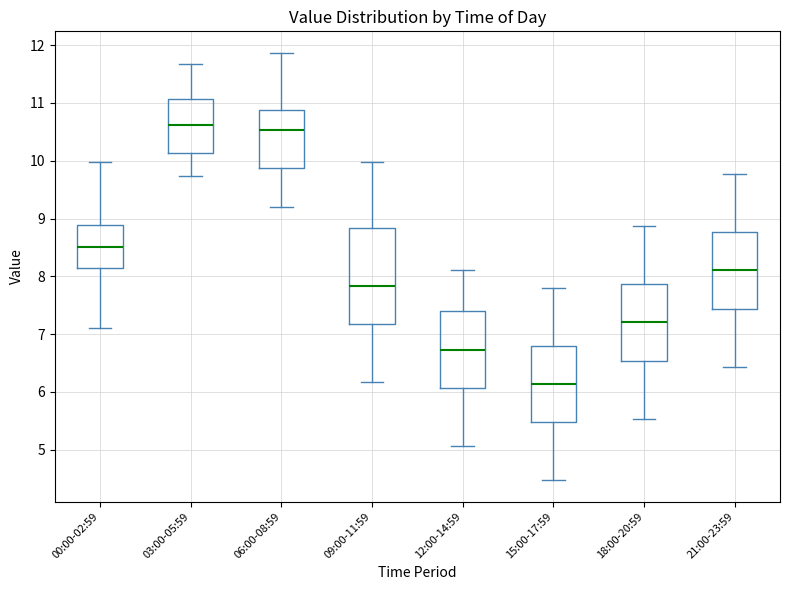

Reading left to right, read every box against the y-axis: the position of its median line, the range the box covers, and the ends of its whiskers. The values are not printed on the chart, so give them approximately, as read against the axis.

00:00-02:59: median 8.5, box 8.1 to 8.9, whiskers 7.1 to 10.0
03:00-05:59: median 10.6, box 10.1 to 11.1, whiskers 9.7 to 11.7
06:00-08:59: median 10.5, box 9.9 to 10.9, whiskers 9.2 to 11.9
09:00-11:59: median 7.8, box 7.2 to 8.8, whiskers 6.2 to 10.0
12:00-14:59: median 6.7, box 6.1 to 7.4, whiskers 5.1 to 8.1
15:00-17:59: median 6.1, box 5.5 to 6.8, whiskers 4.5 to 7.8
18:00-20:59: median 7.2, box 6.5 to 7.9, whiskers 5.5 to 8.9
21:00-23:59: median 8.1, box 7.4 to 8.8, whiskers 6.4 to 9.8